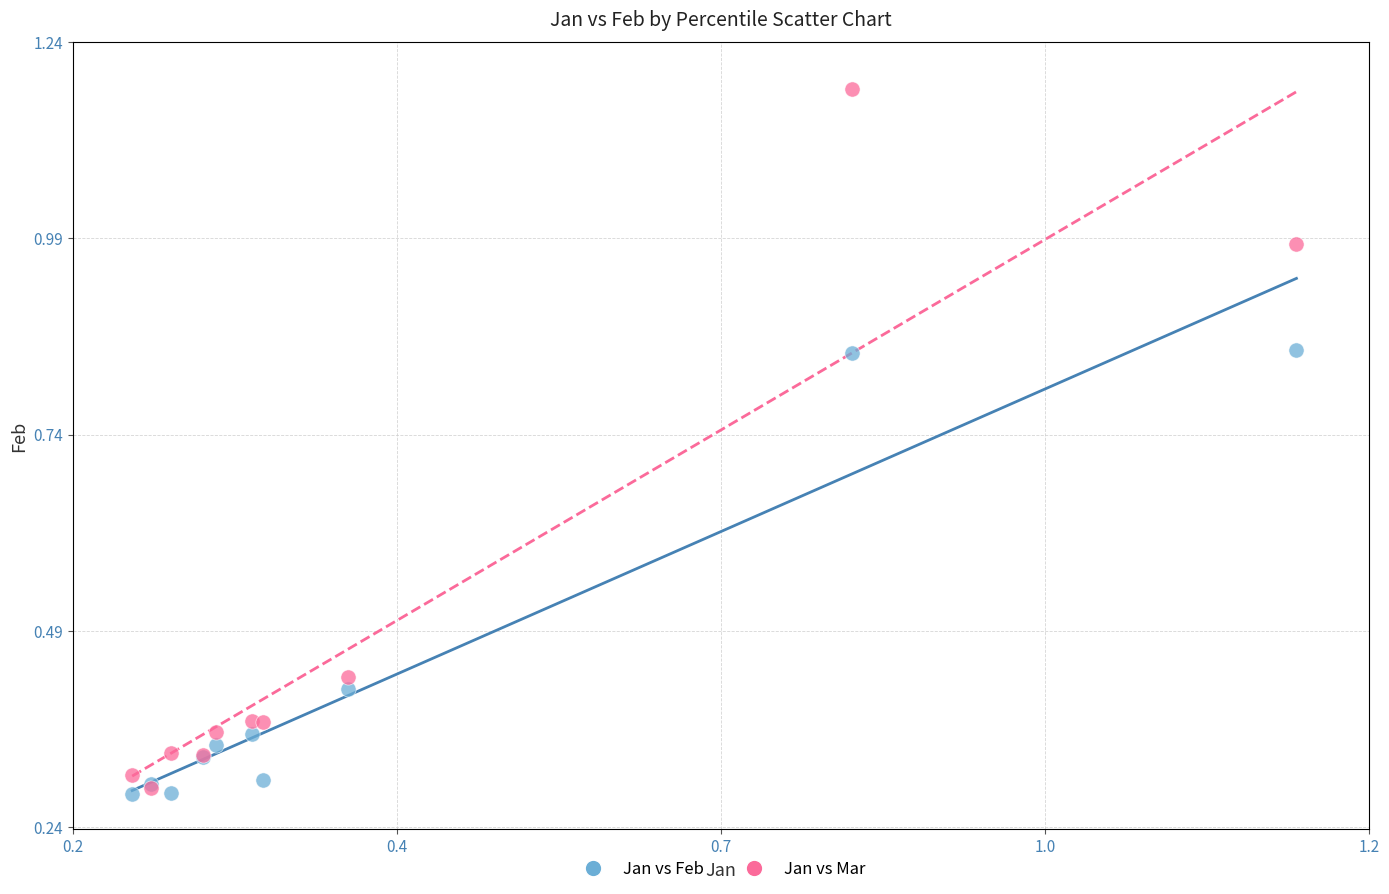

Which series reaches the maximum Y coordinate?

Jan vs Mar